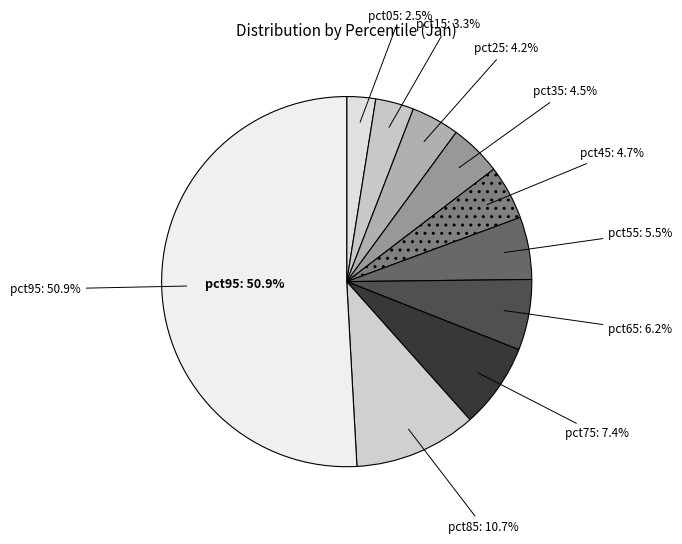

To the nearest percent, what portion does pct35 represent?

5%